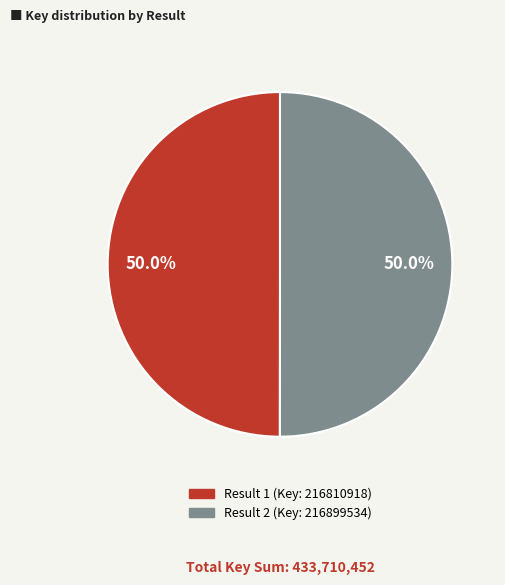

What is the largest slice in the pie chart?

2